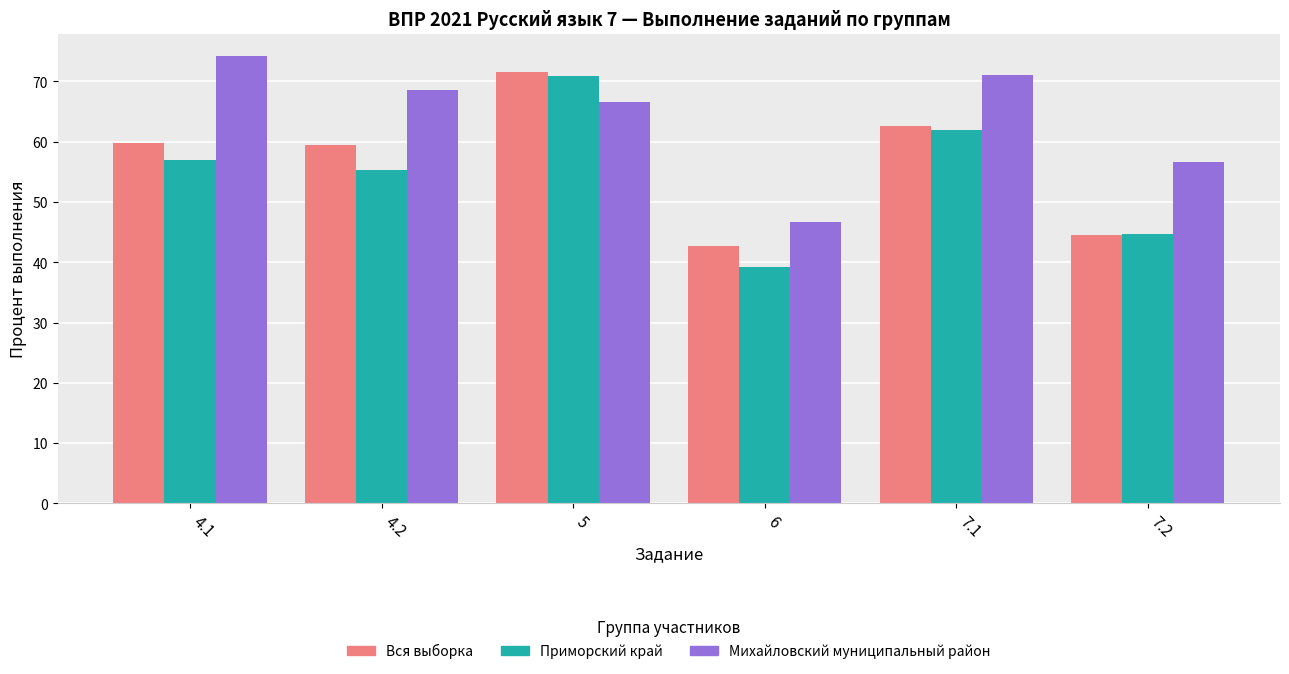

At which label does Михайловский муниципальный район reach its peak?

4.1